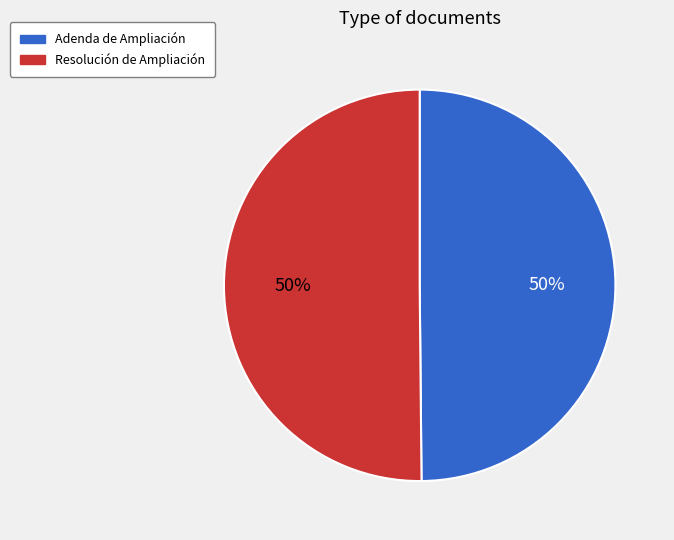

To the nearest percent, what percentage of the pie is Resolución de Ampliación?

50%